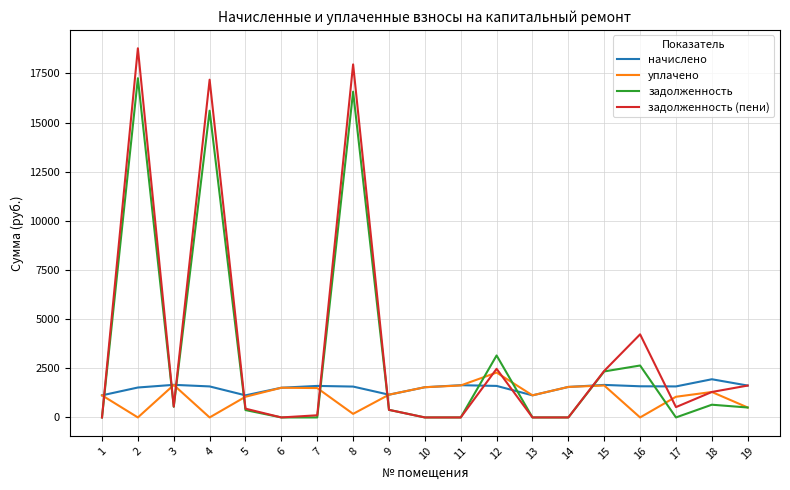

The value of уплачено at 16 is 0.0. True or false?

True